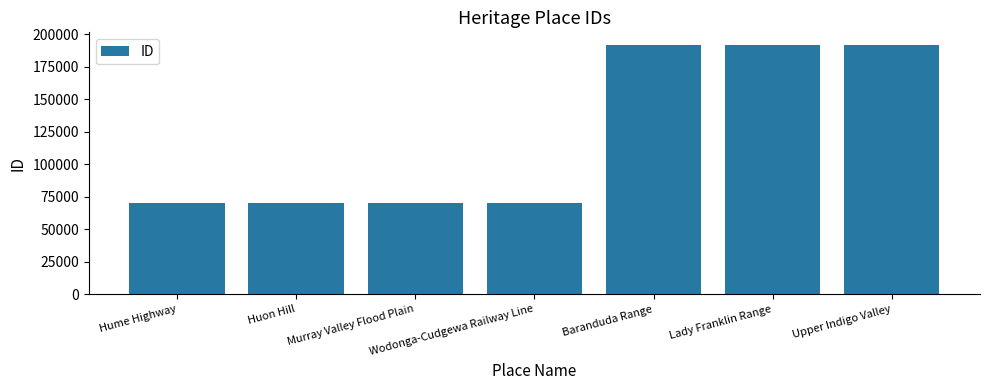

What position from the right is Murray Valley Flood Plain?

5